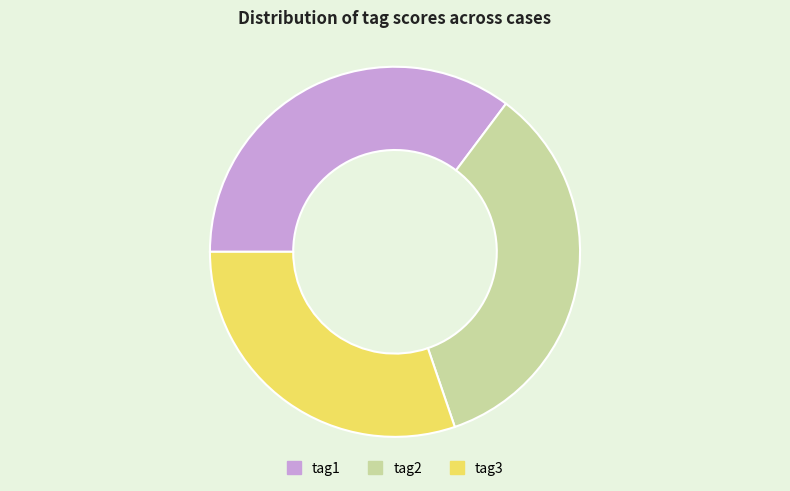

Is the sum of tag3 and tag1 greater than half?

Yes